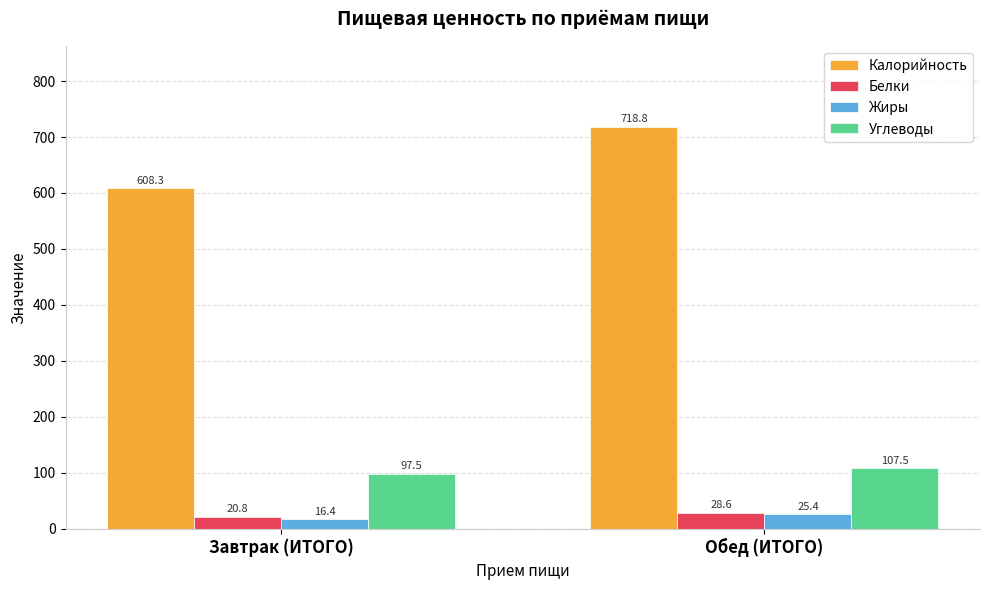

What is the greatest value displayed?

718.8